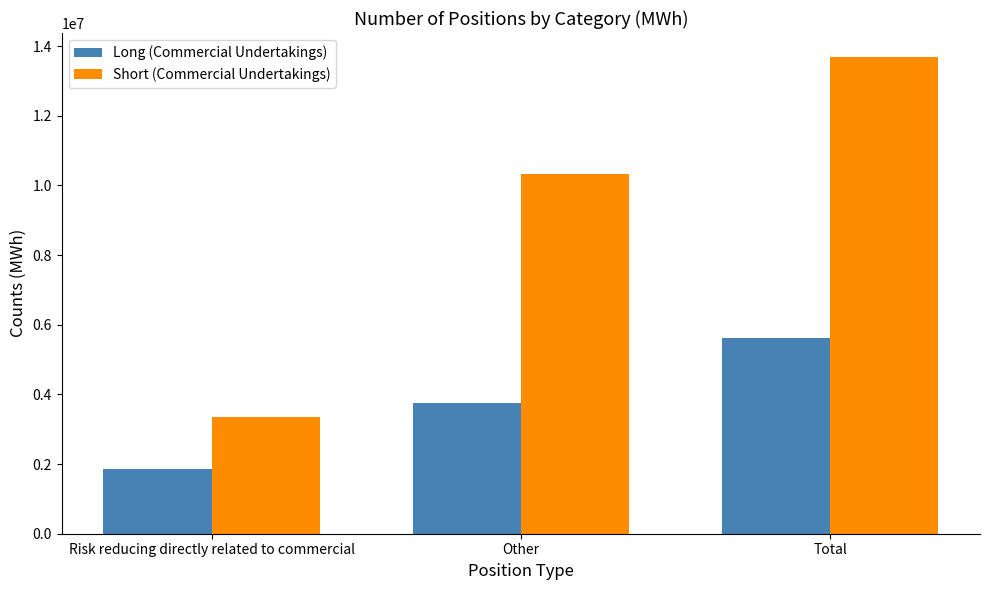

At Risk reducing directly related to commercial, list the series in order from smallest to largest.

Long (Commercial Undertakings), Short (Commercial Undertakings)